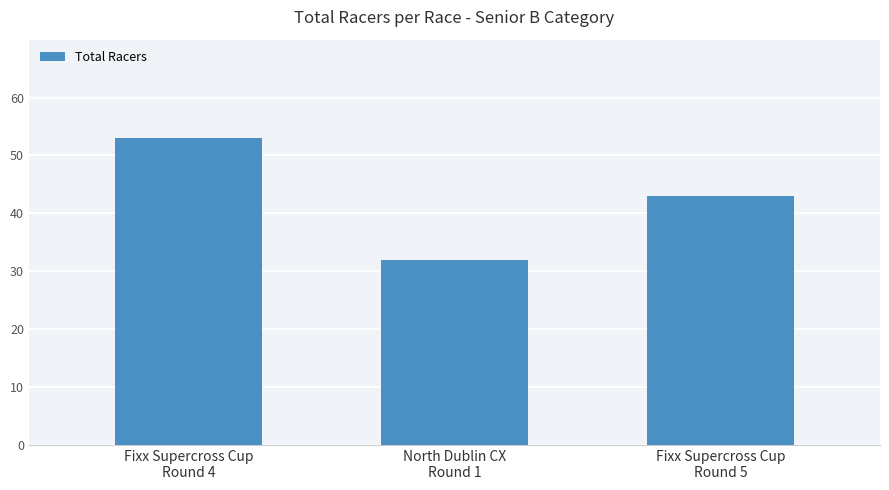

What is the minimum value shown in the chart?

32